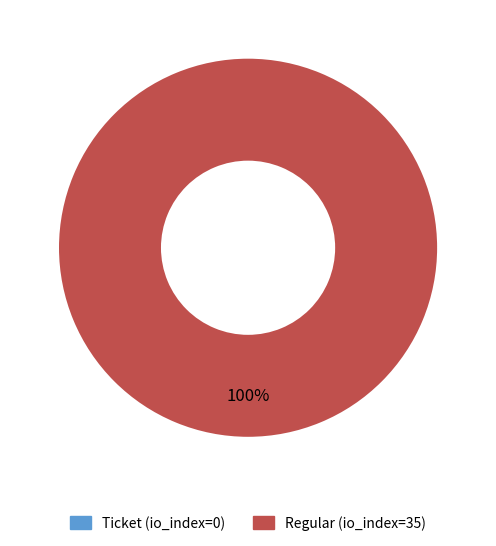

Is it true that Regular is 87% of the pie?

False